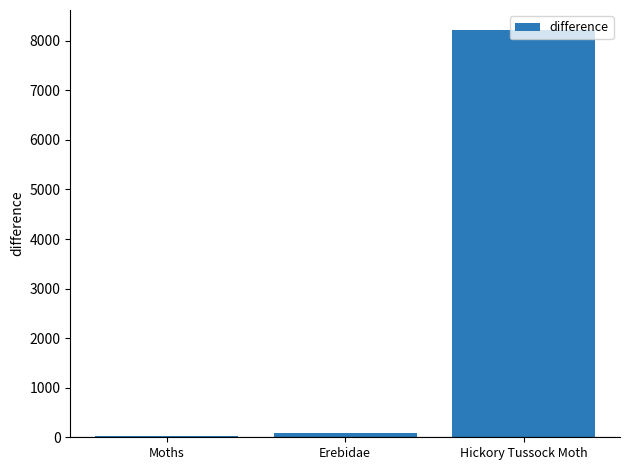

What is the change in value from Moths to Hickory Tussock Moth?

+8182.0